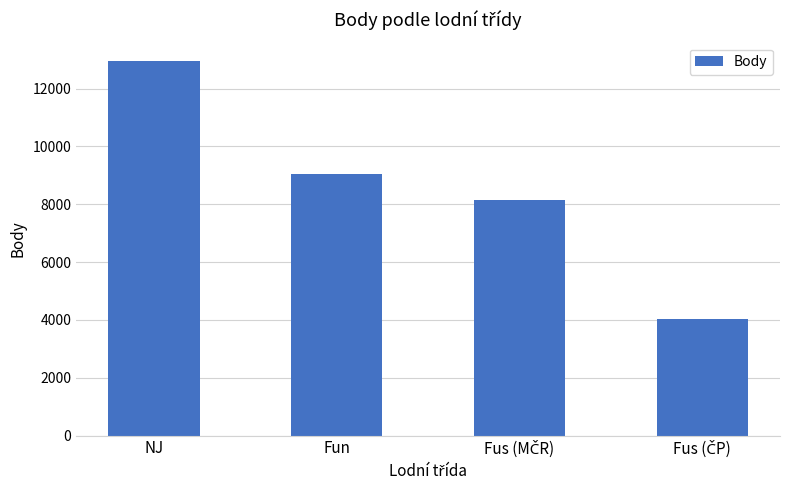

Does the chart contain stacked bars?

No